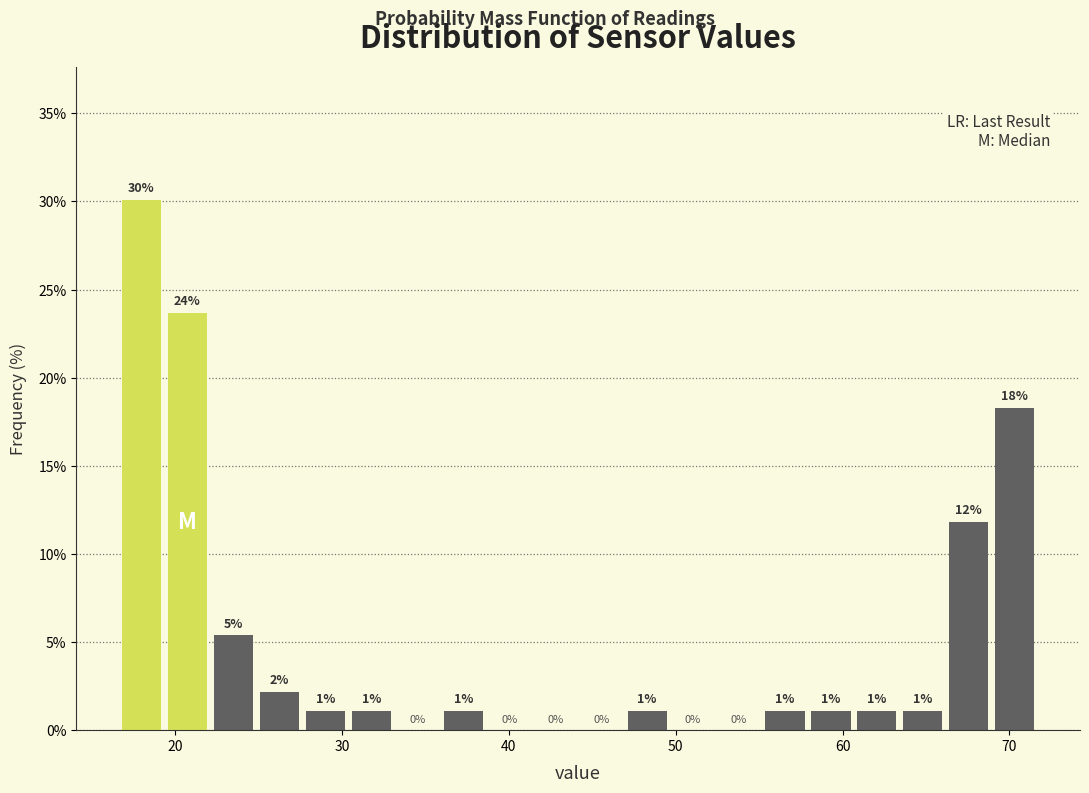

Read against the x-axis, roughly where is the centre of the tallest bar?

18